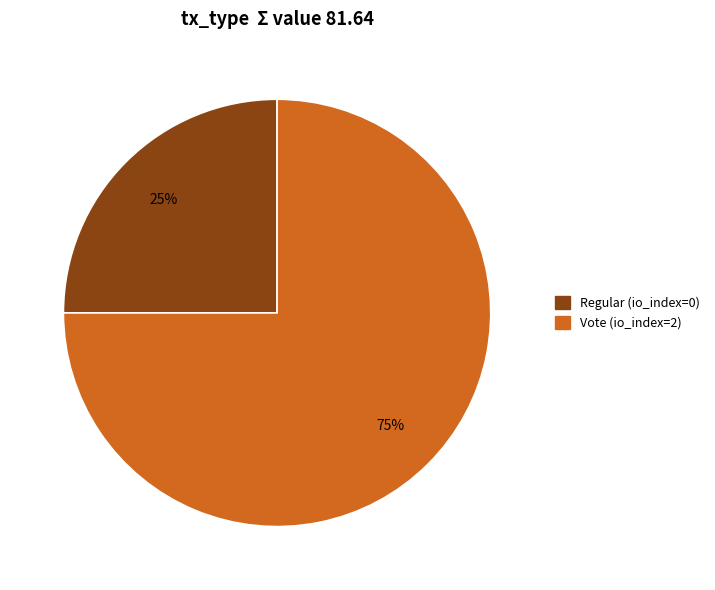

Is Vote the majority of the pie?

Yes